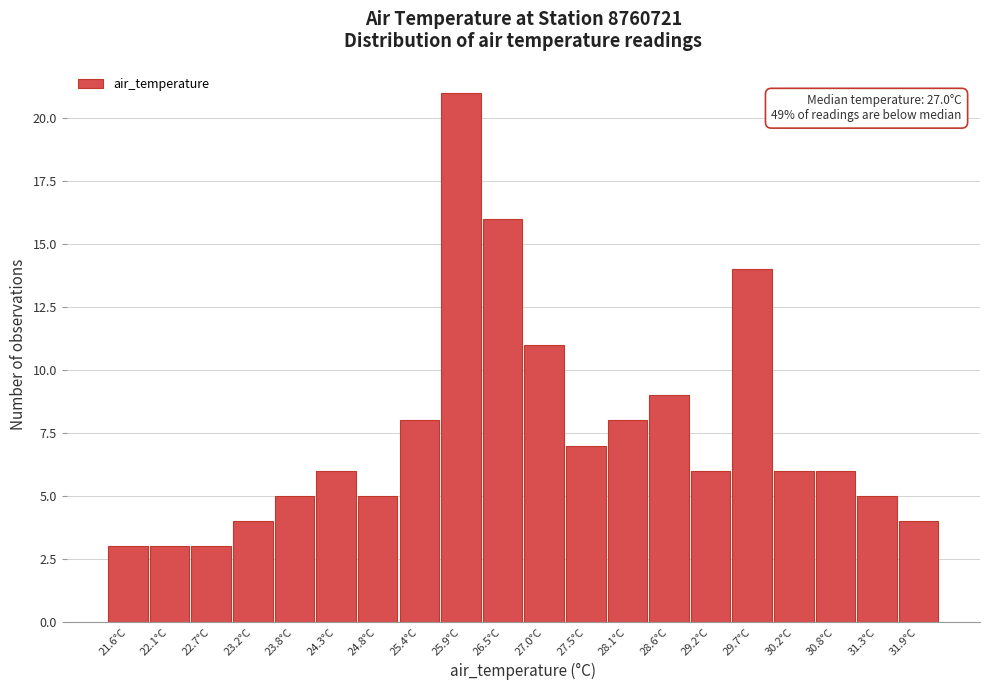

Reading right to left, list all the values displayed in this chart.

4	5	6	6	14	6	9	8	7	11	16	21	8	5	6	5	4	3	3	3